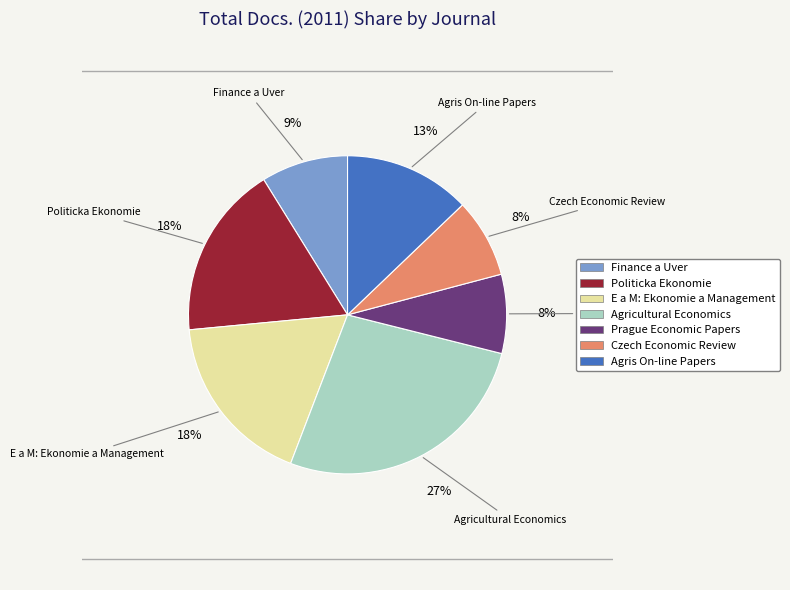

To the nearest percent, what is the combined percentage of Finance a Uver and Agris On-line Papers?

22%